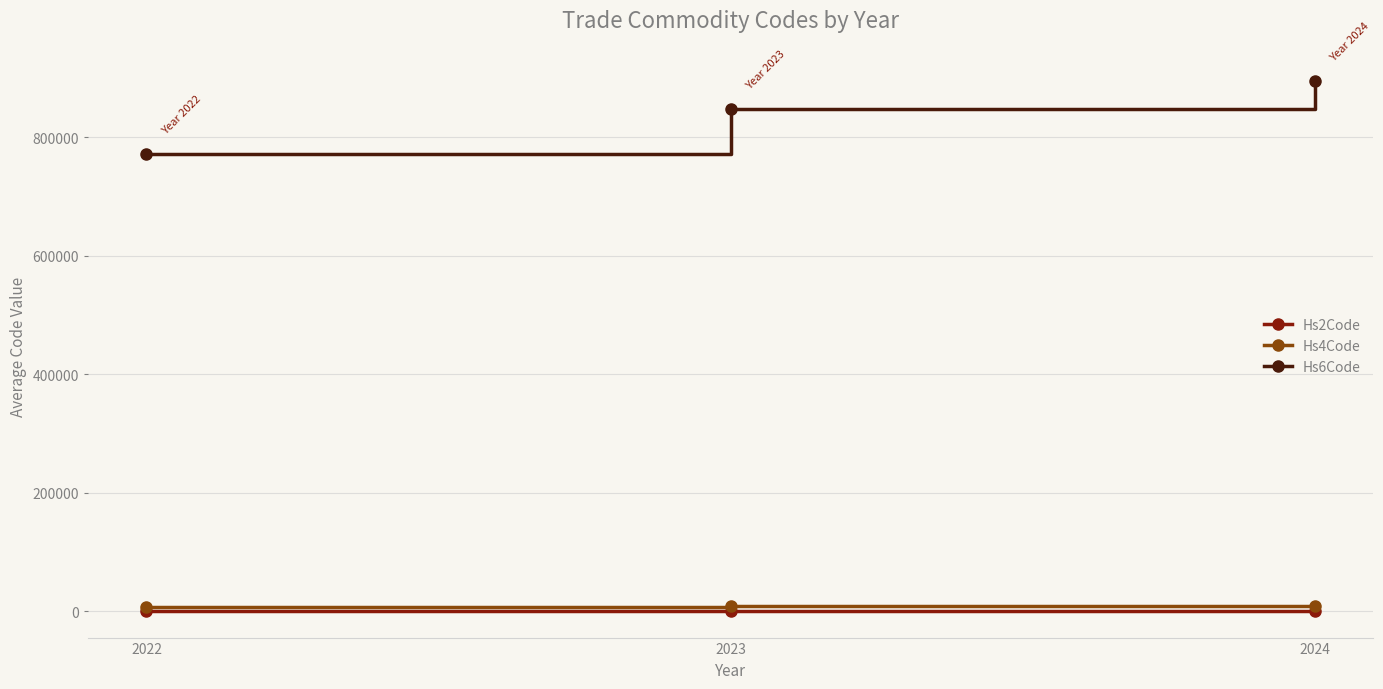

Which series has the largest range (max minus min)?

Hs6Code